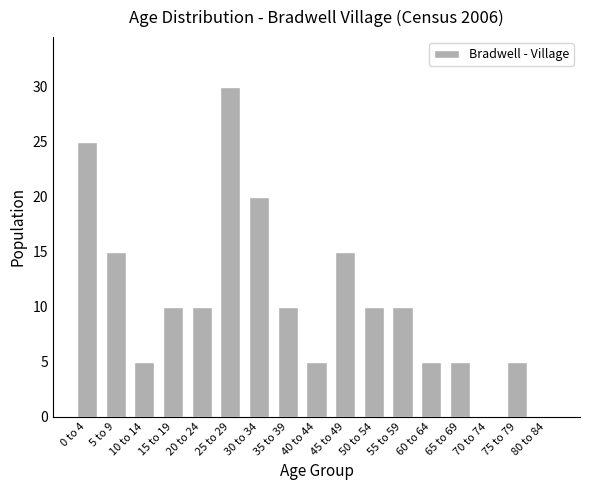

The value at 65 to 69 is 7. True or false?

False